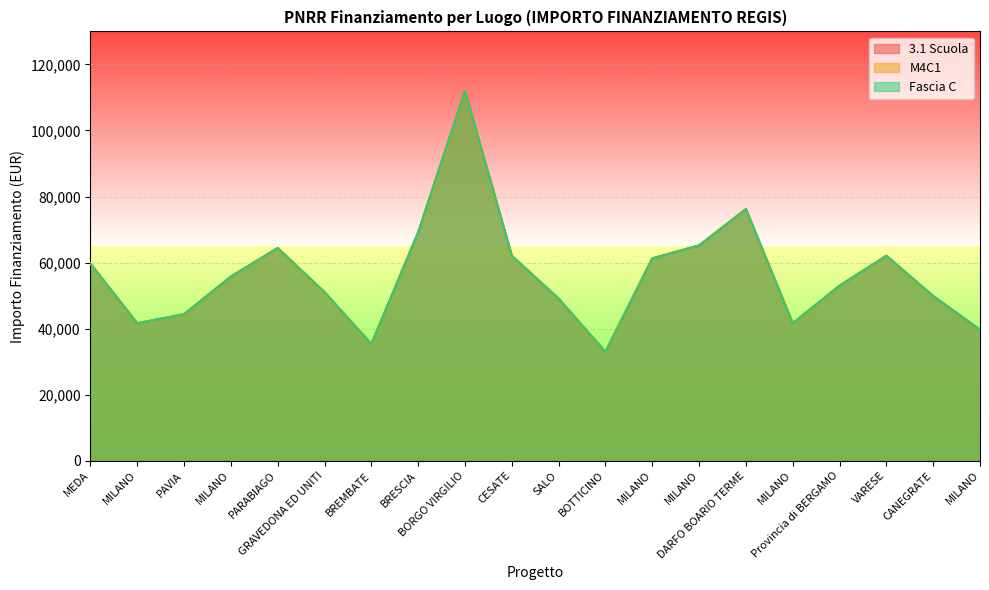

Reading right to left, extract all data points from this chart.

3.1 Scuola: MILANO=39673.2	CANEGRATE=49886.1	VARESE=62063.0	Provincia di BERGAMO=53028.5	MILANO=41637.2	DARFO BOARIO TERME=76203.9	MILANO=65205.4	MILANO=61277.4	BOTTICINO=32995.5	SALO=49100.5	CESATE=62063.0	BORGO VIRGILIO=111949.1	BRESCIA=69133.5	BREMBATE=35352.3	GRAVEDONA ED UNITI=51064.5	PARABIAGO=64419.8	MILANO=55778.1	PAVIA=44386.8	MILANO=41637.2	MEDA=59706.2
M4C1: MILANO=39673.2	CANEGRATE=49886.1	VARESE=62063.0	Provincia di BERGAMO=53028.5	MILANO=41637.2	DARFO BOARIO TERME=76203.9	MILANO=65205.4	MILANO=61277.4	BOTTICINO=32995.5	SALO=49100.5	CESATE=62063.0	BORGO VIRGILIO=111949.1	BRESCIA=69133.5	BREMBATE=35352.3	GRAVEDONA ED UNITI=51064.5	PARABIAGO=64419.8	MILANO=55778.1	PAVIA=44386.8	MILANO=41637.2	MEDA=59706.2
Fascia C: MILANO=39673.2	CANEGRATE=49886.1	VARESE=62063.0	Provincia di BERGAMO=53028.5	MILANO=41637.2	DARFO BOARIO TERME=76203.9	MILANO=65205.4	MILANO=61277.4	BOTTICINO=32995.5	SALO=49100.5	CESATE=62063.0	BORGO VIRGILIO=111949.1	BRESCIA=69133.5	BREMBATE=35352.3	GRAVEDONA ED UNITI=51064.5	PARABIAGO=64419.8	MILANO=55778.1	PAVIA=44386.8	MILANO=41637.2	MEDA=59706.2